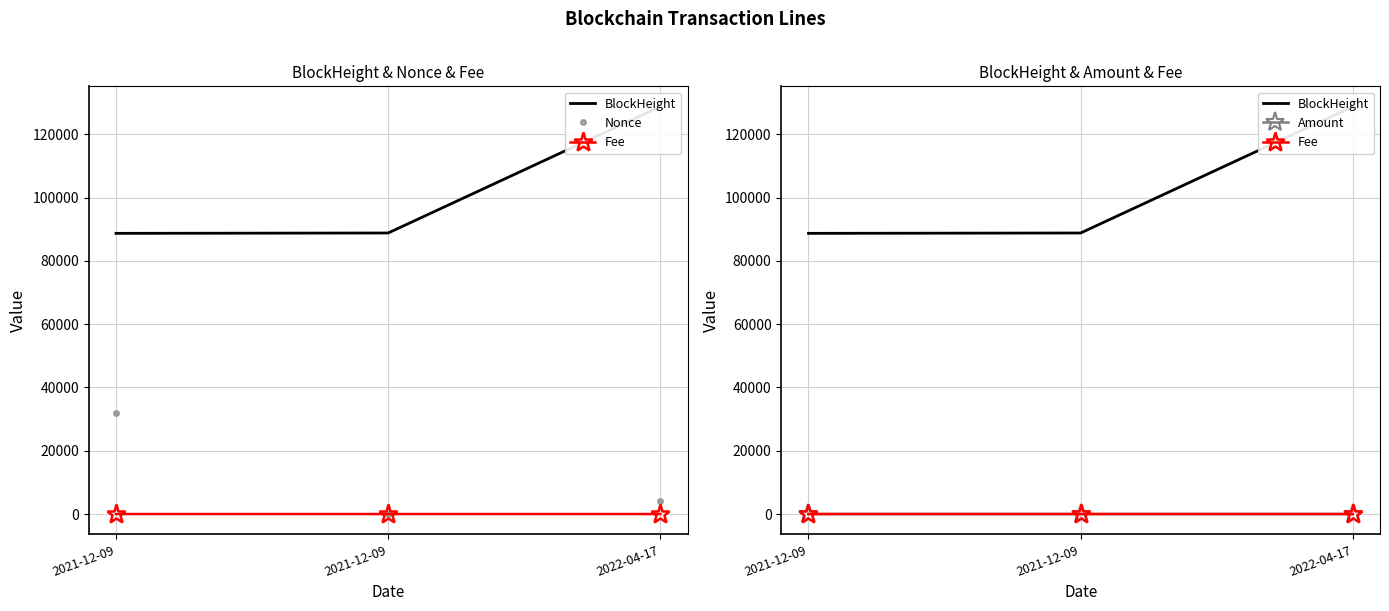

List the series in order of their peak value, highest first.

BlockHeight, Nonce, Amount, Fee